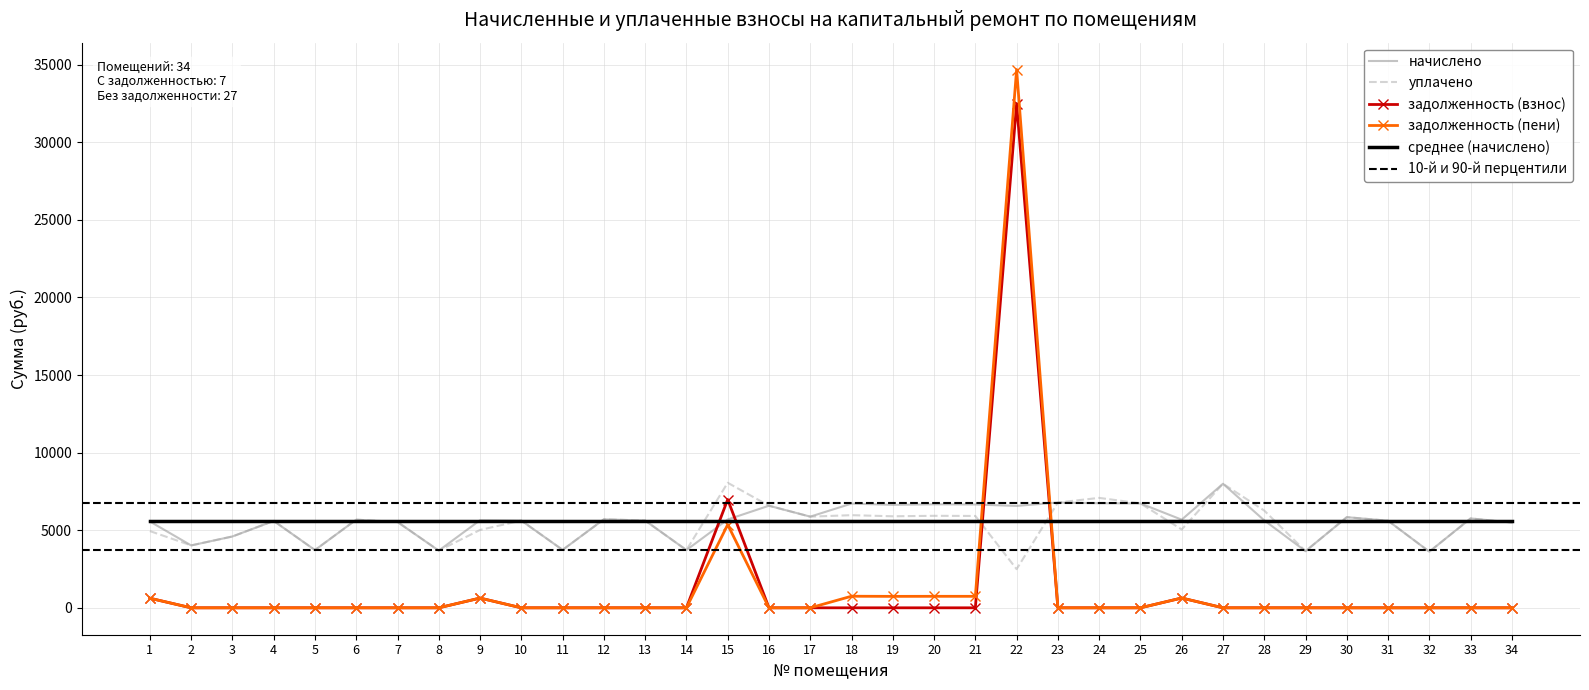

Which label corresponds to the largest value in the chart?

22